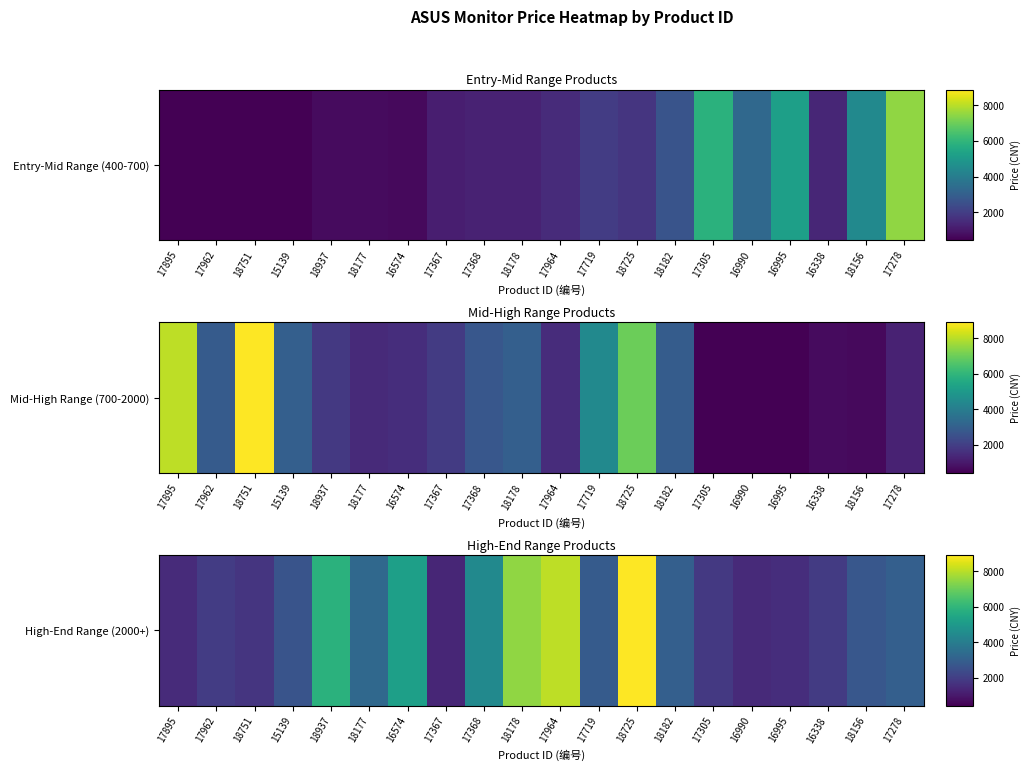

Which label corresponds to the largest value in the chart?

18725